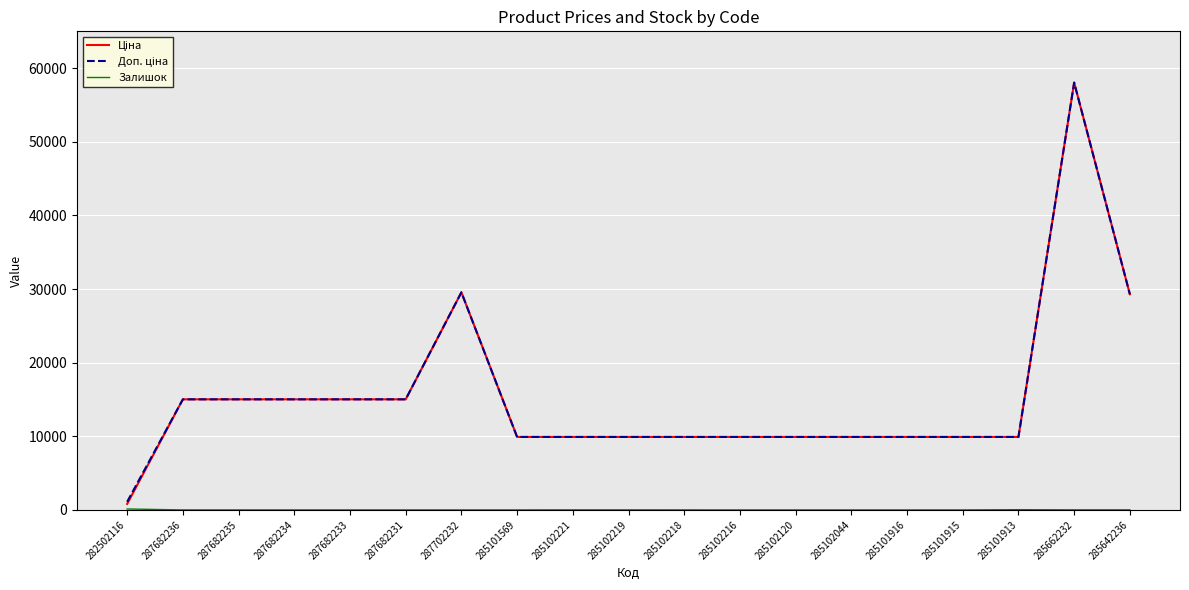

What is the difference between the highest and lowest values at 285102120?

9908.5